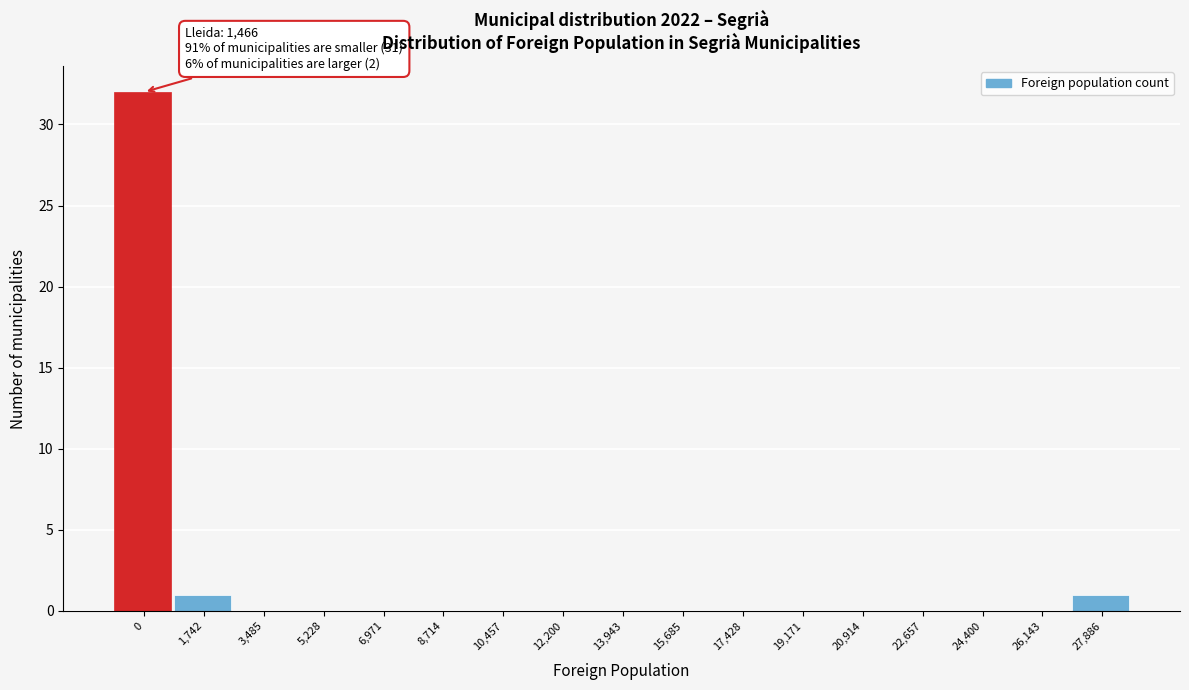

Reading left to right, list all the values displayed in this chart.

0=32	1,742=1	3,485=0	5,228=0	6,971=0	8,714=0	10,457=0	12,200=0	13,943=0	15,685=0	17,428=0	19,171=0	20,914=0	22,657=0	24,400=0	26,143=0	27,886=1